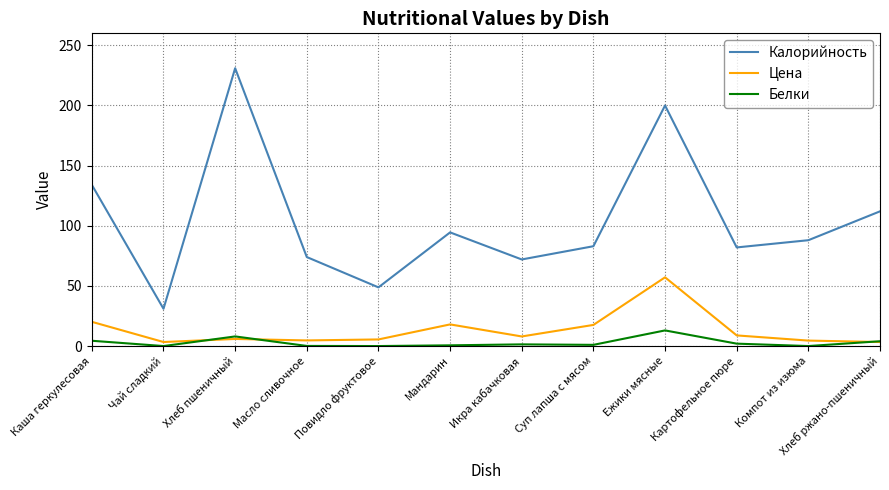

In Цена, how many points are higher than both neighbors (excluding endpoints)?

3